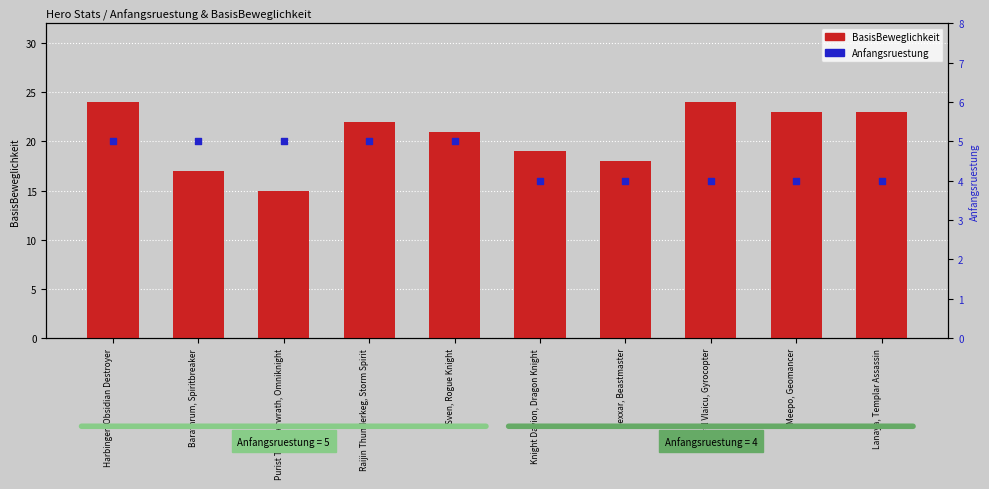

Which series contains the lowest Y value?

Anfangsruestung